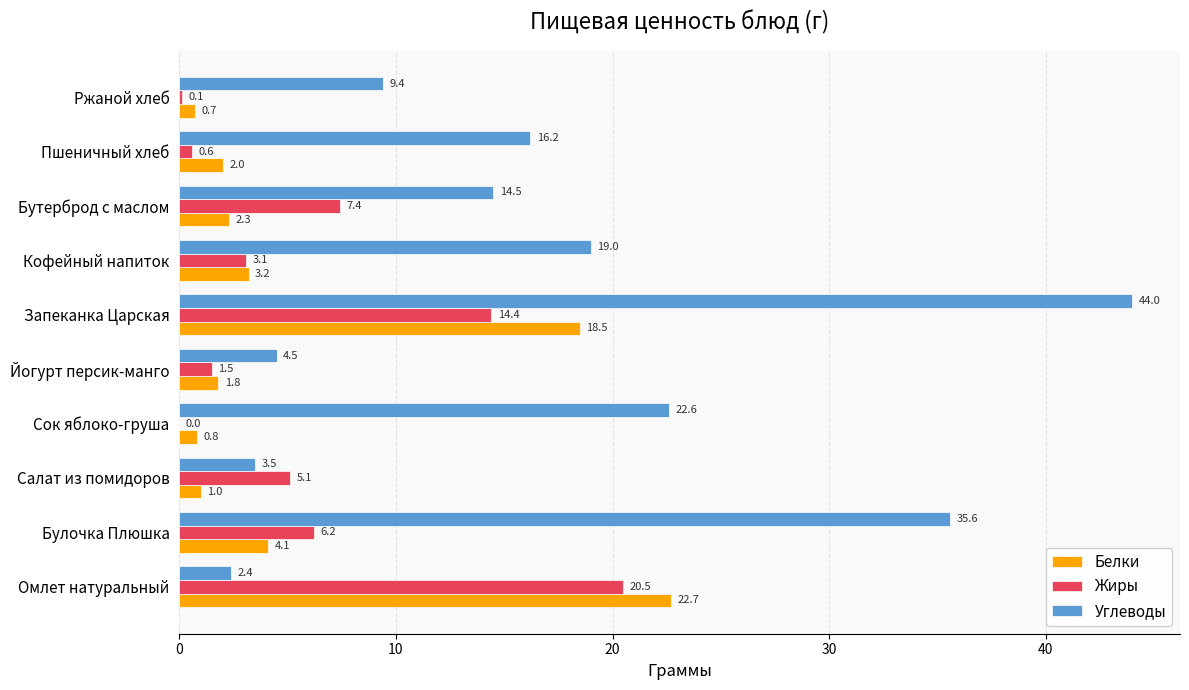

Which series changed the most between Омлет натуральный and Запеканка Царская?

Углеводы